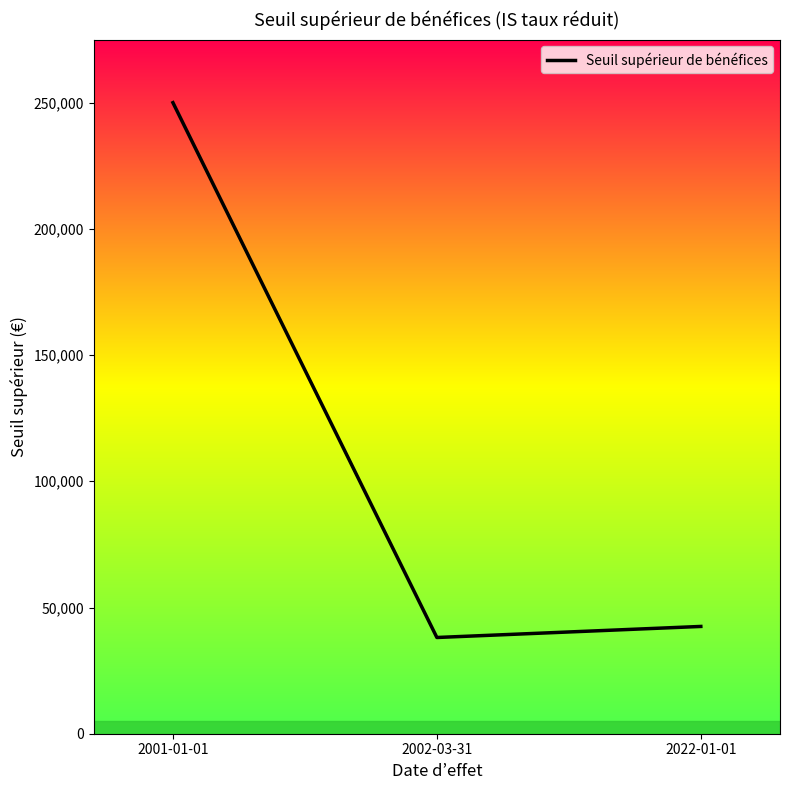

What value does the data have at 2022-01-01, to the nearest 50?

42500